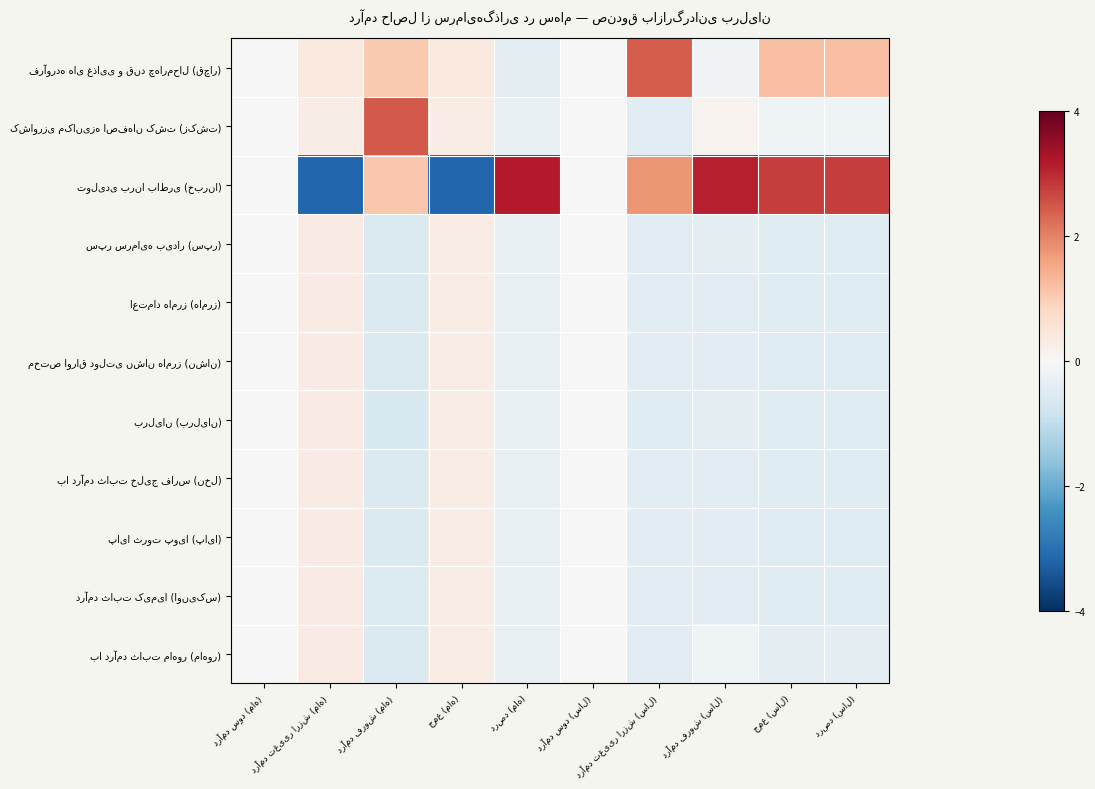

What is the spread (max minus min) of values at درصد (سال)?

3.3